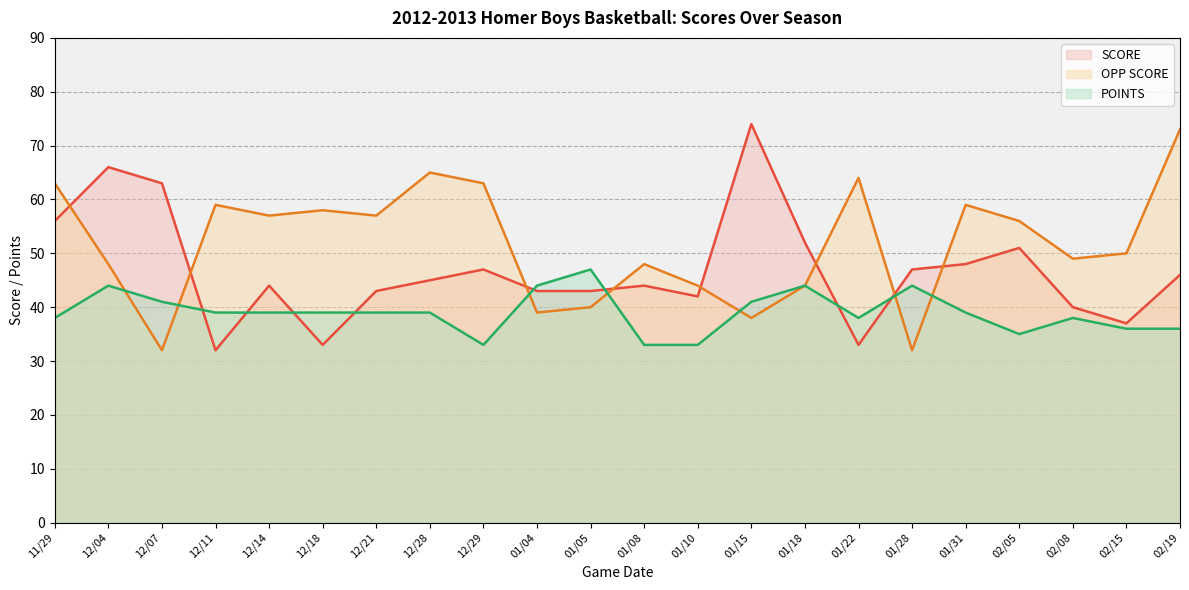

In POINTS, how many points are lower than both neighbors (excluding endpoints)?

3